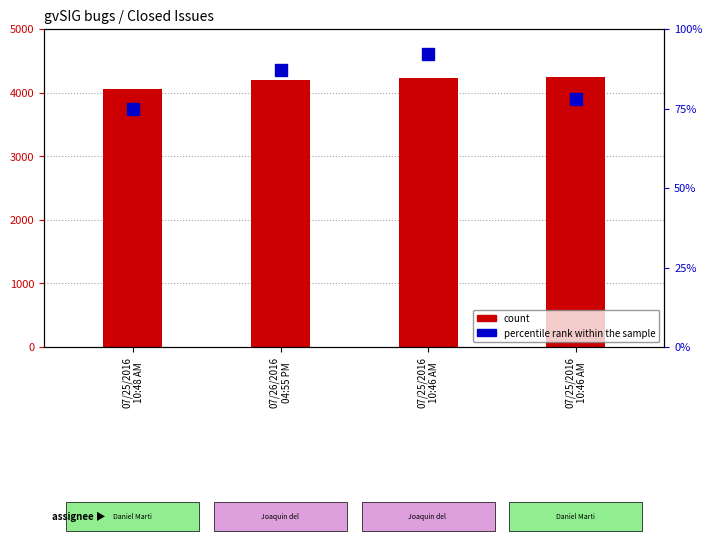

Rank the series by their maximum value, from highest to lowest.

count, percentile rank within the sample